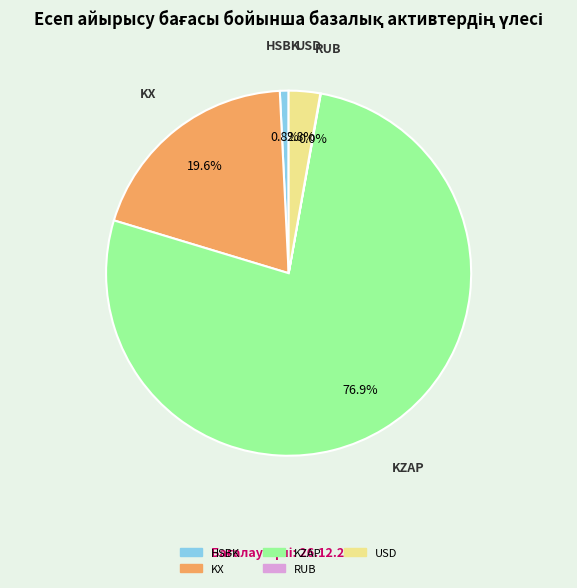

The HSBK slice represents 13% of the pie. True or false?

False